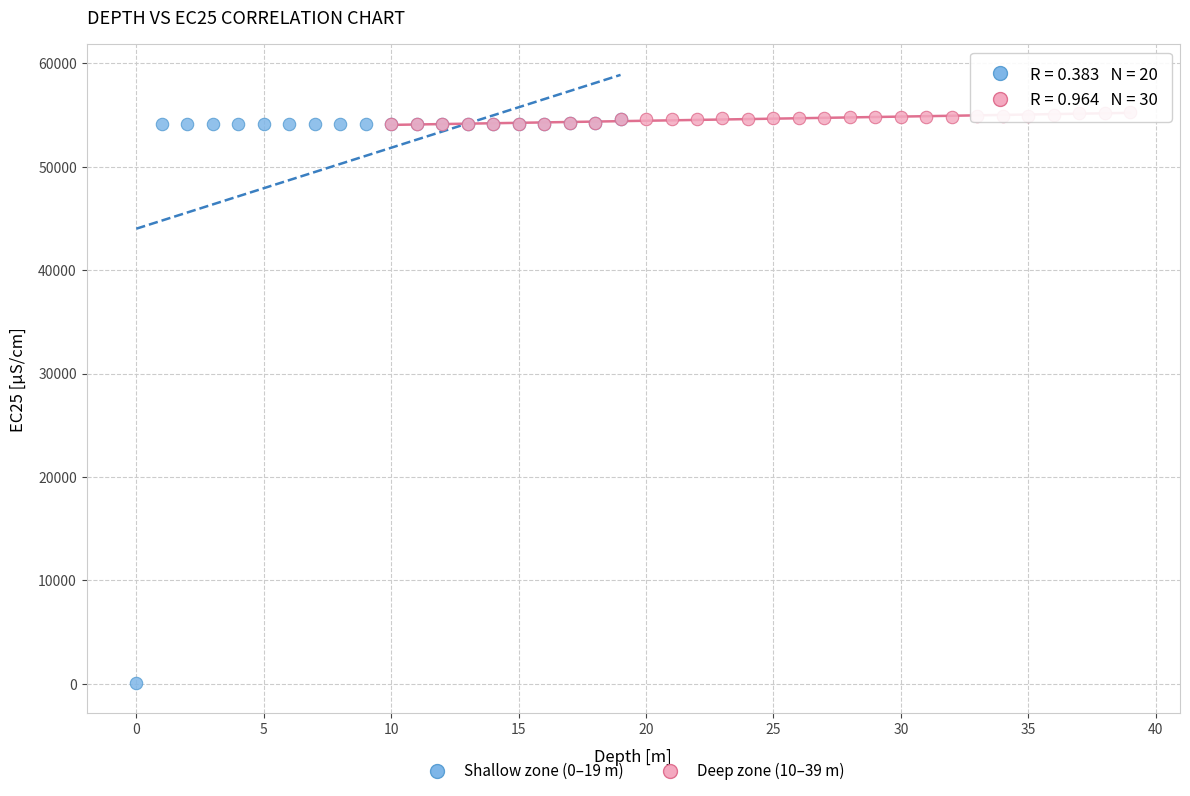

Which series contains the lowest Y value?

Shallow zone (0–19 m)